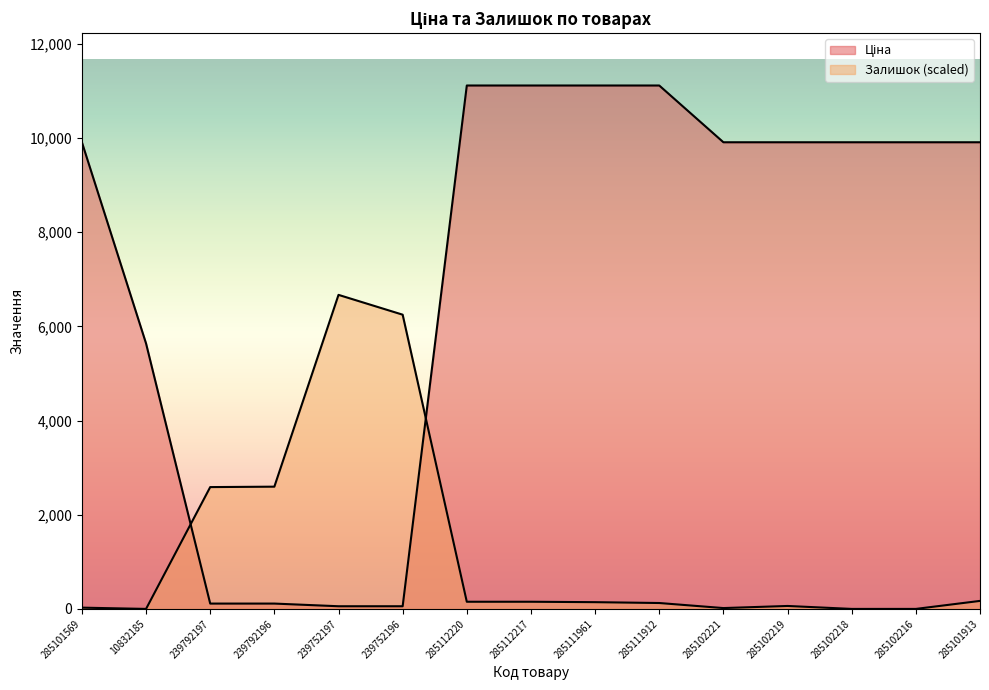

What is the label of the 2nd point from the left?

10832185